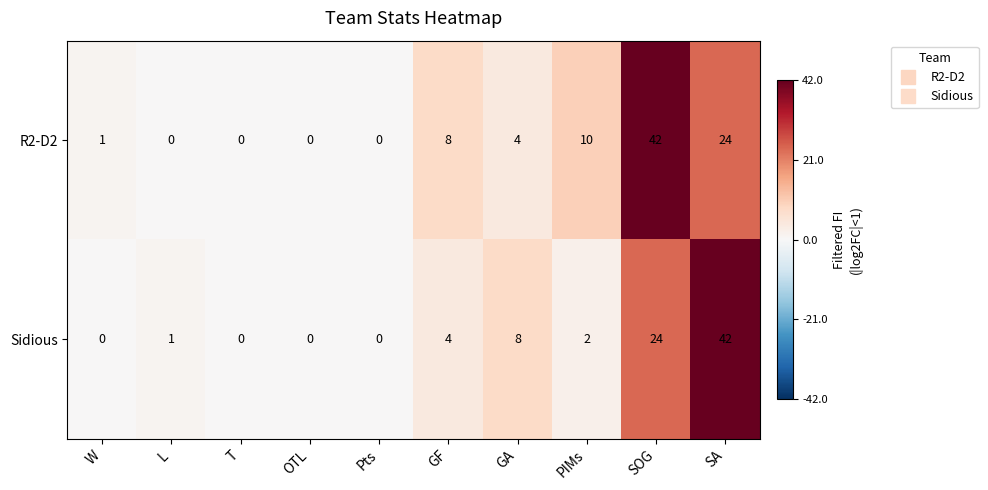

Which series has the largest total across all categories?

R2-D2